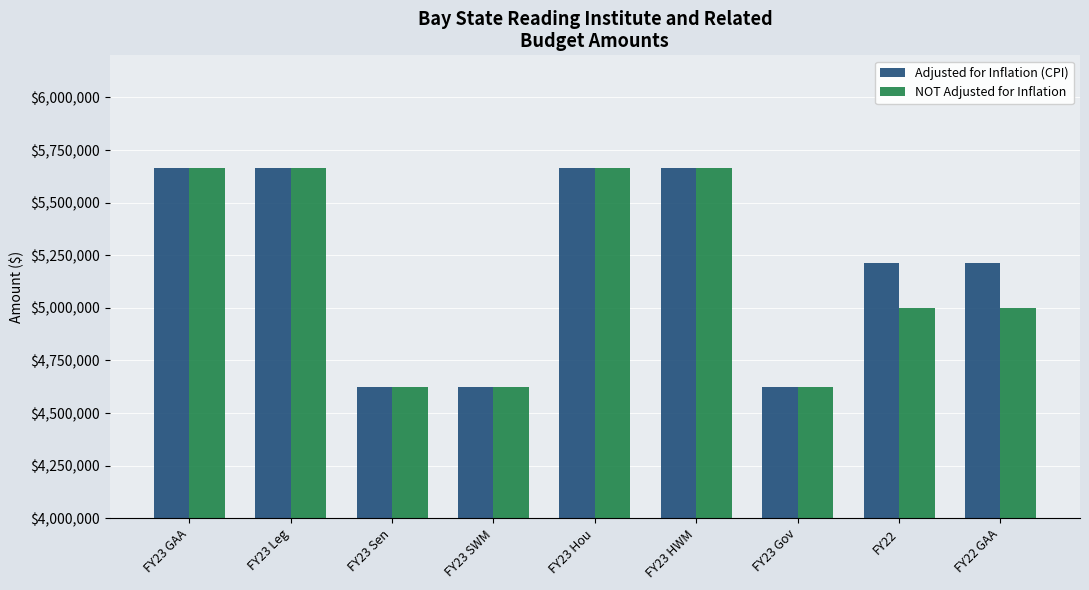

What is the average value of the NOT Adjusted for Inflation series?

5168469